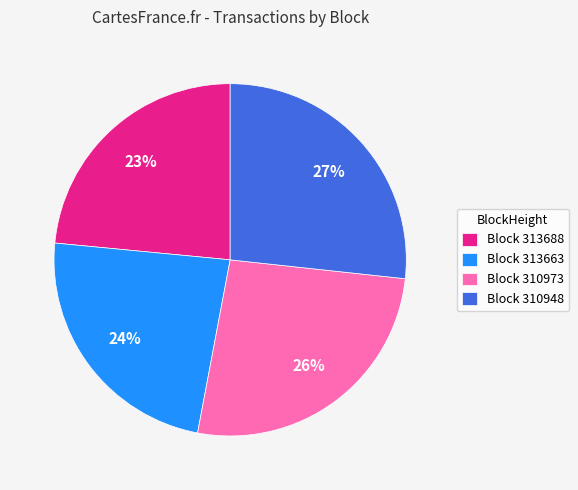

Between Block 310973 and Block 313663, which is larger?

Block 310973